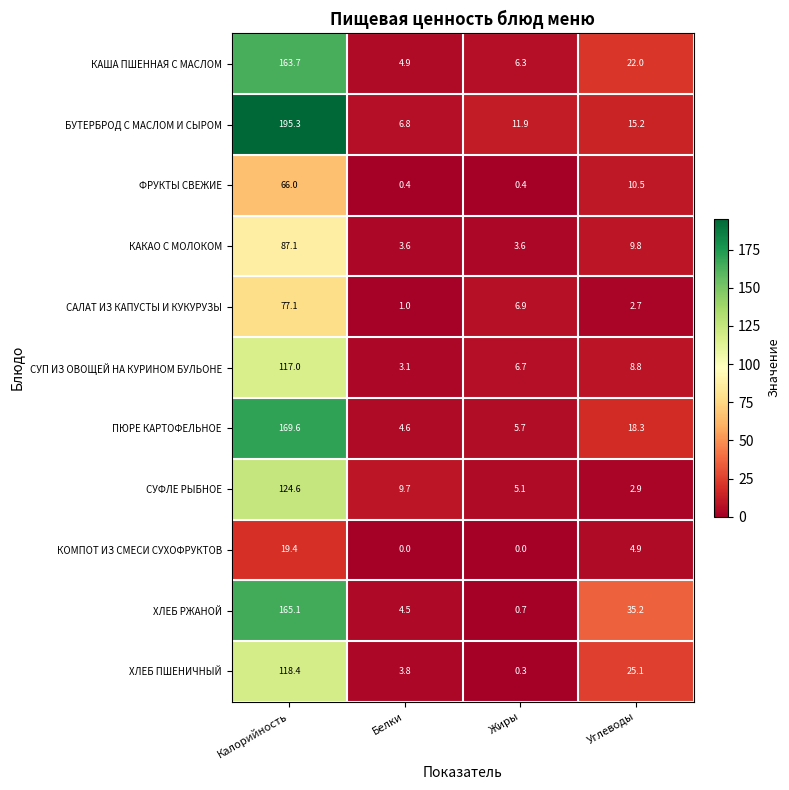

How many data points in КАКАО С МОЛОКОМ are less than 9?

2